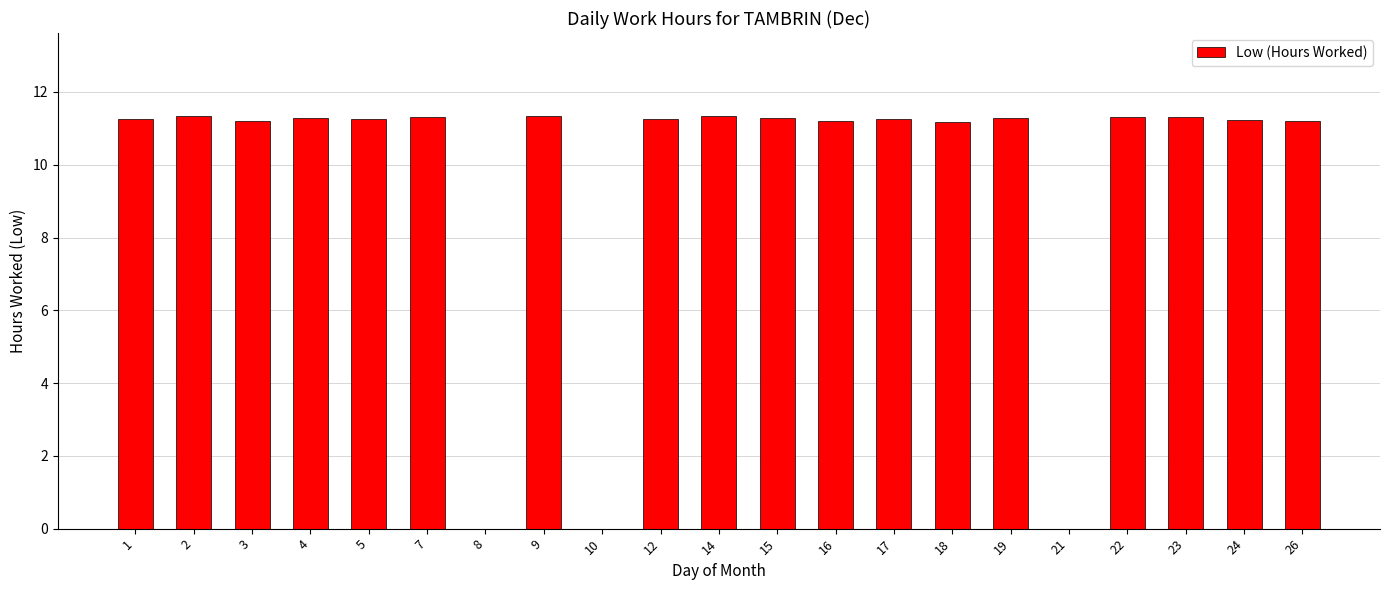

What is the ratio of the value at 22 to the value at 14?

1.0